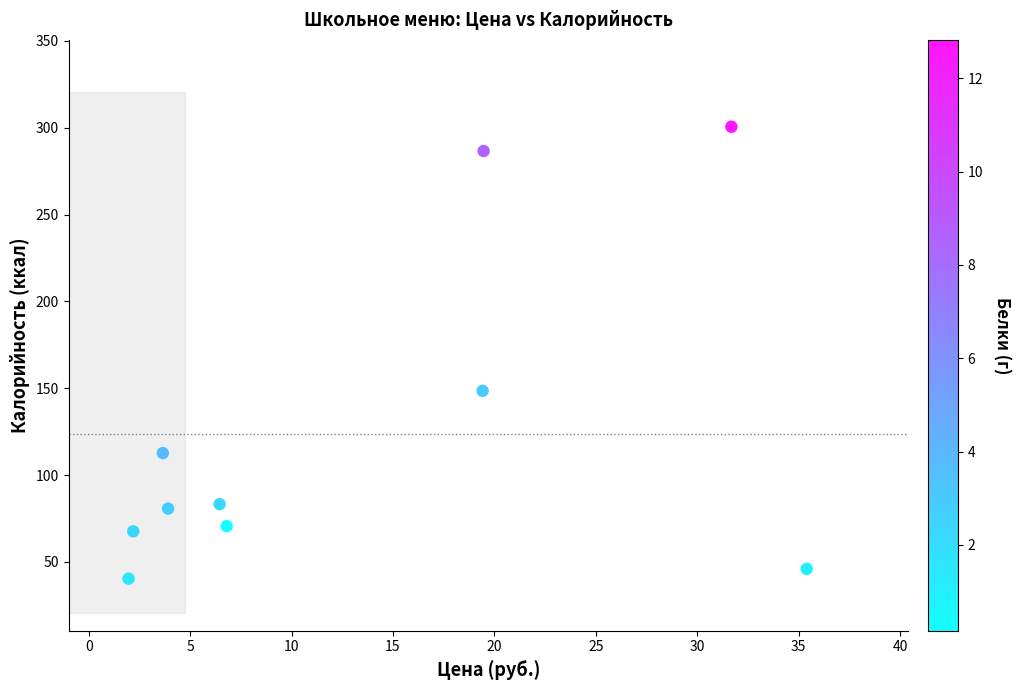

What is the average X value?

13.1